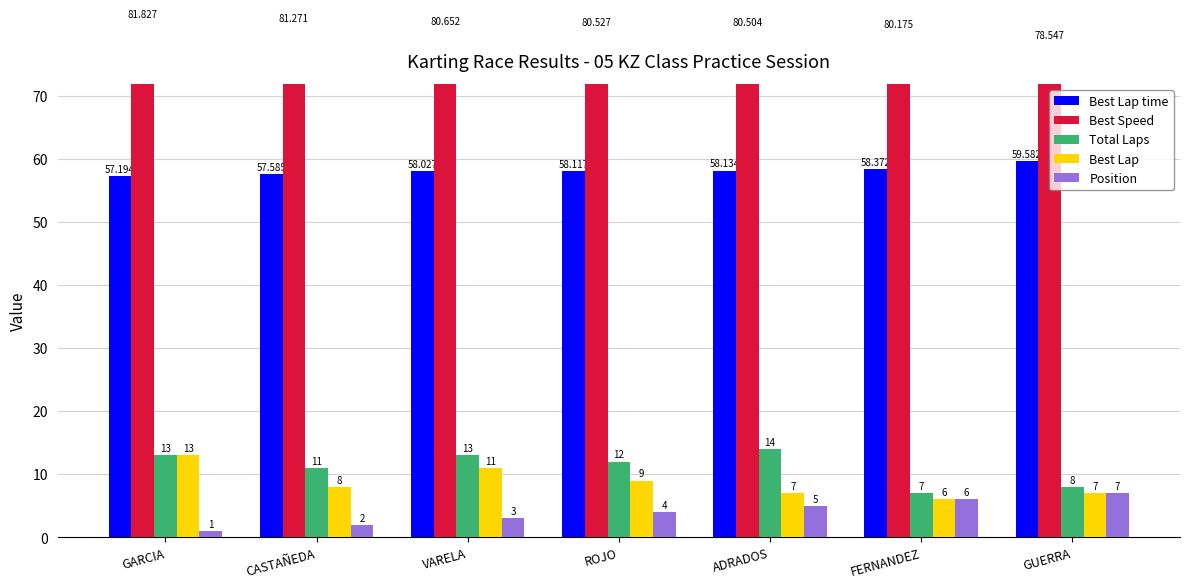

True or false: Position has a value of 0.8 at CASTAÑEDA.

False